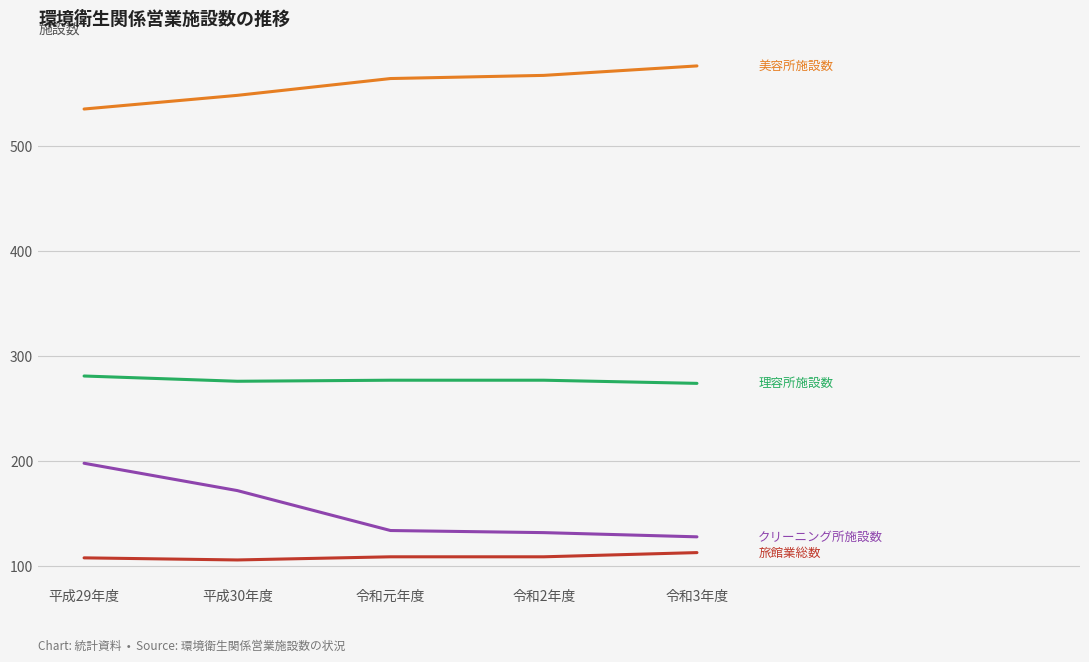

What is the spread (max minus min) of values at 令和元年度?

455